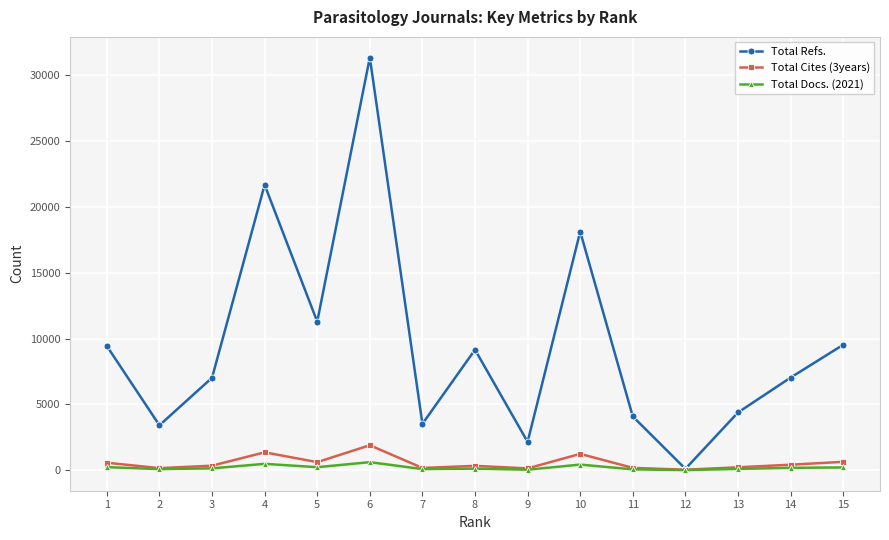

True or false: Total Cites (3years) has more than 1 points higher than both neighbors.

True